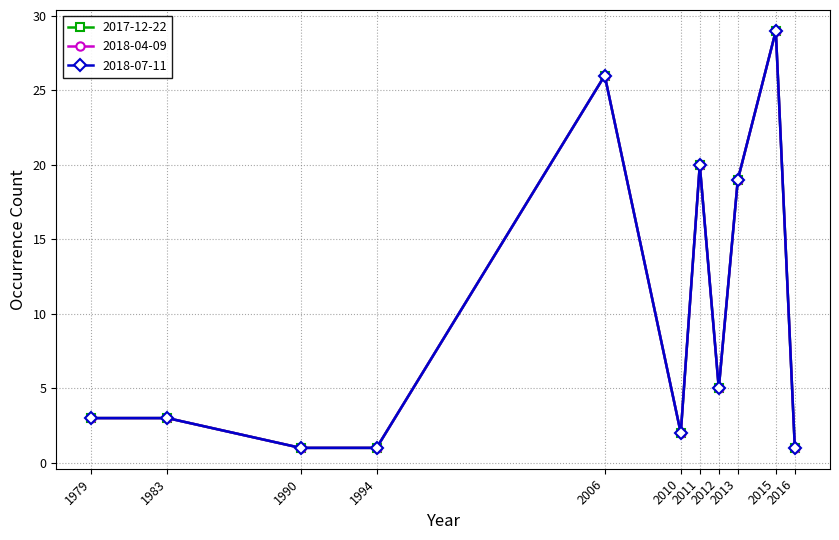

True or false: 2018-04-09 has a value of 1 at 1990.

True